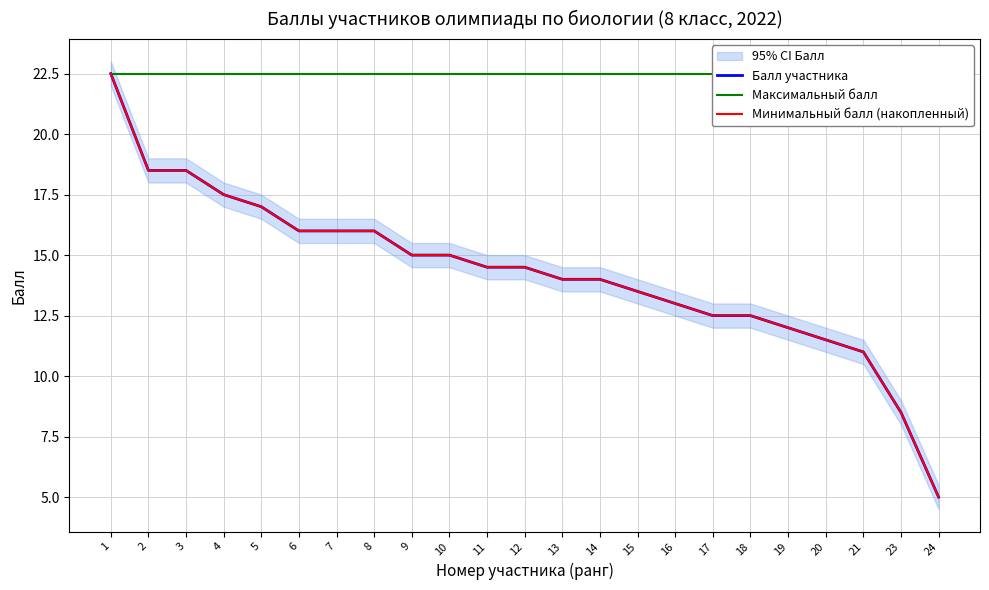

How many lines are shown in the chart?

3